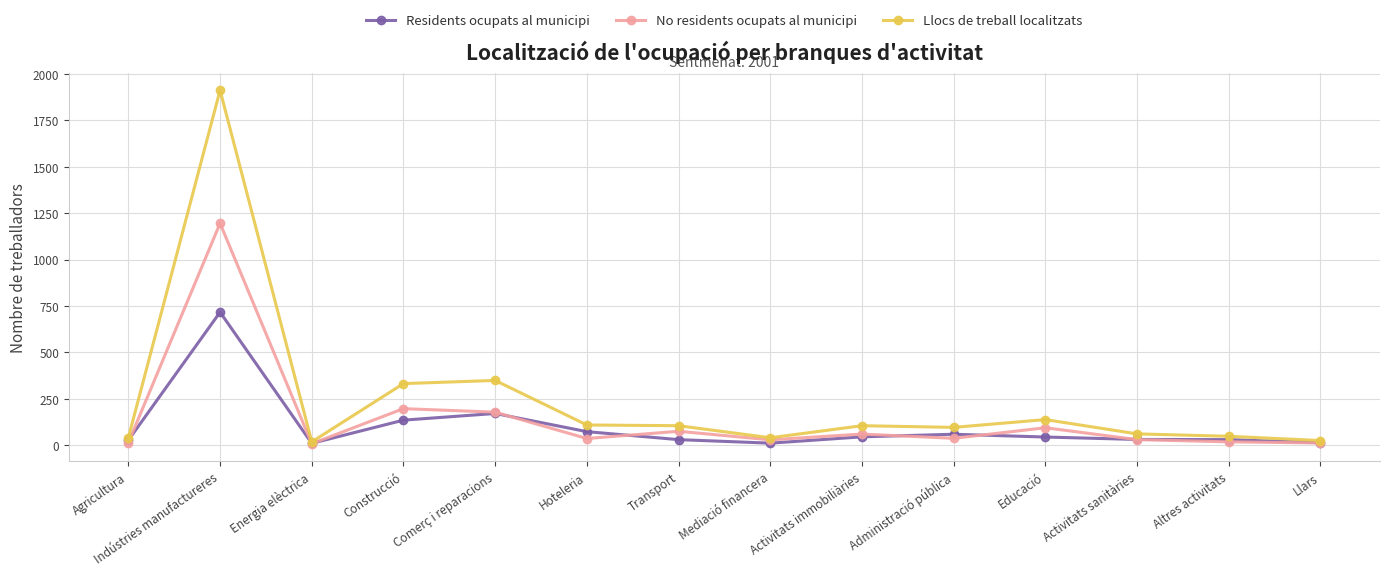

What is the total value across all series at Energia elèctrica?

36